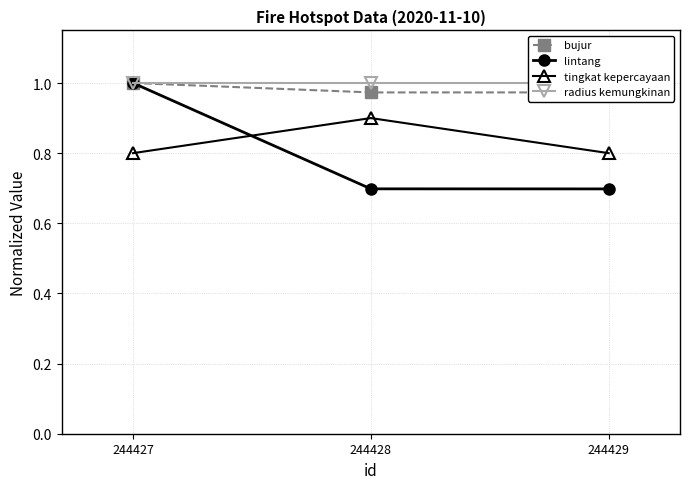

Reading left to right, transcribe all the data shown in this chart.

bujur: 244427=1.0	244428=1.0	244429=1.0
lintang: 244427=1.0	244428=0.7	244429=0.7
tingkat kepercayaan: 244427=0.8	244428=0.9	244429=0.8
radius kemungkinan: 244427=1.0	244428=1.0	244429=1.0